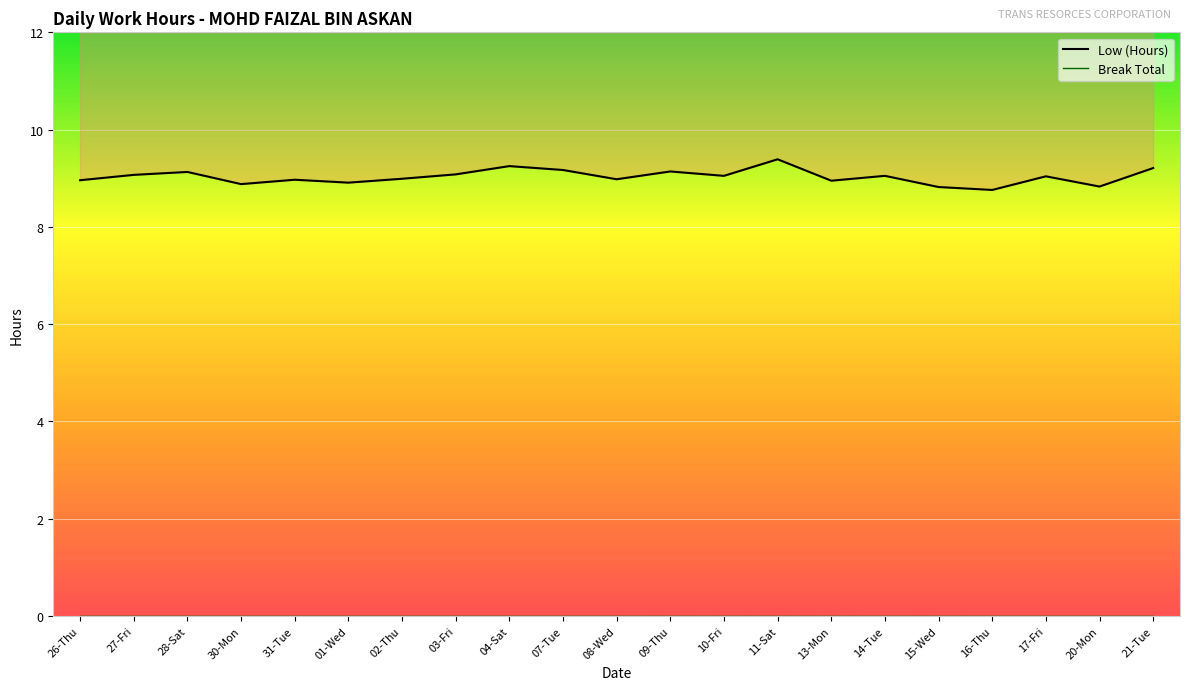

True or false: there are more than 1 points higher than both neighbors.

True